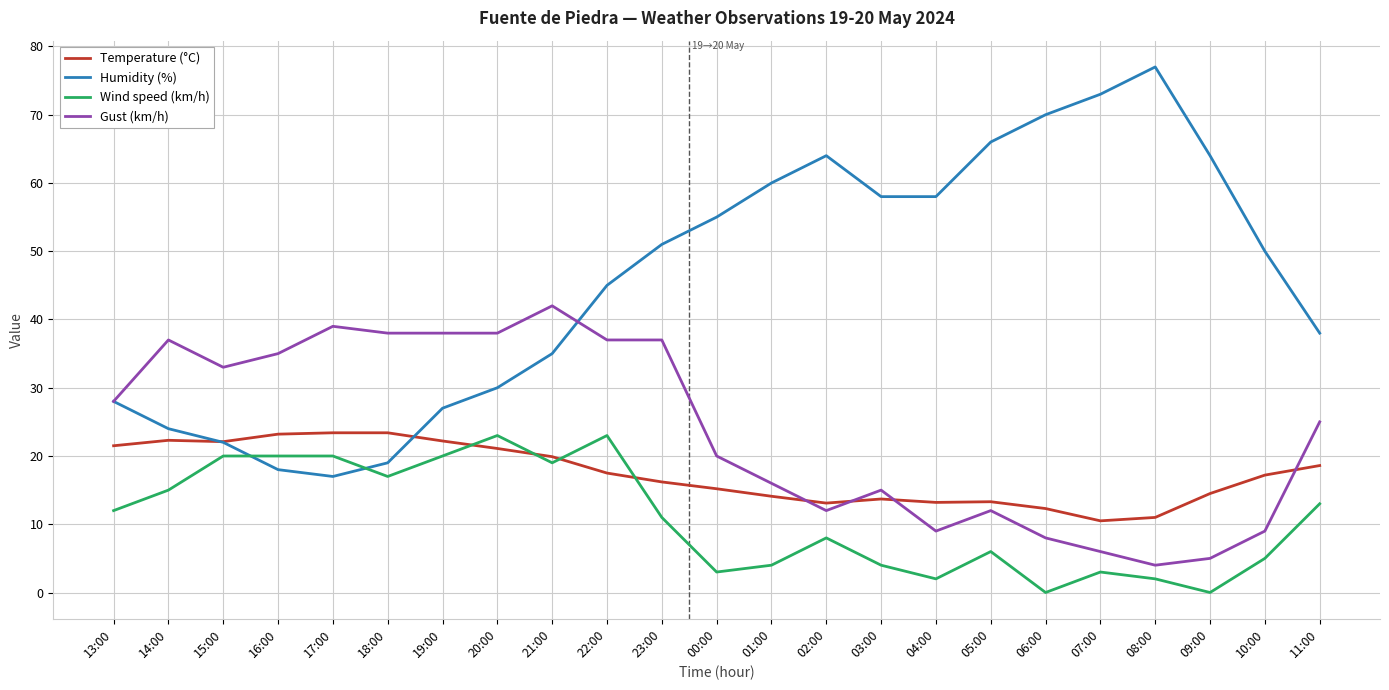

True or false: Temperature (°C) has a value of 21.1 at 20:00.

True